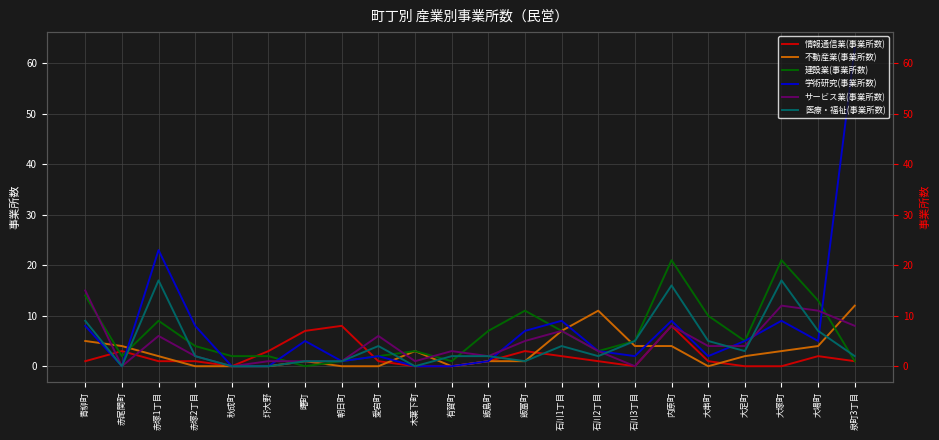

Which series ends up on top after the final intersection of 情報通信業(事業所数) and 建設業(事業所数)?

建設業(事業所数)